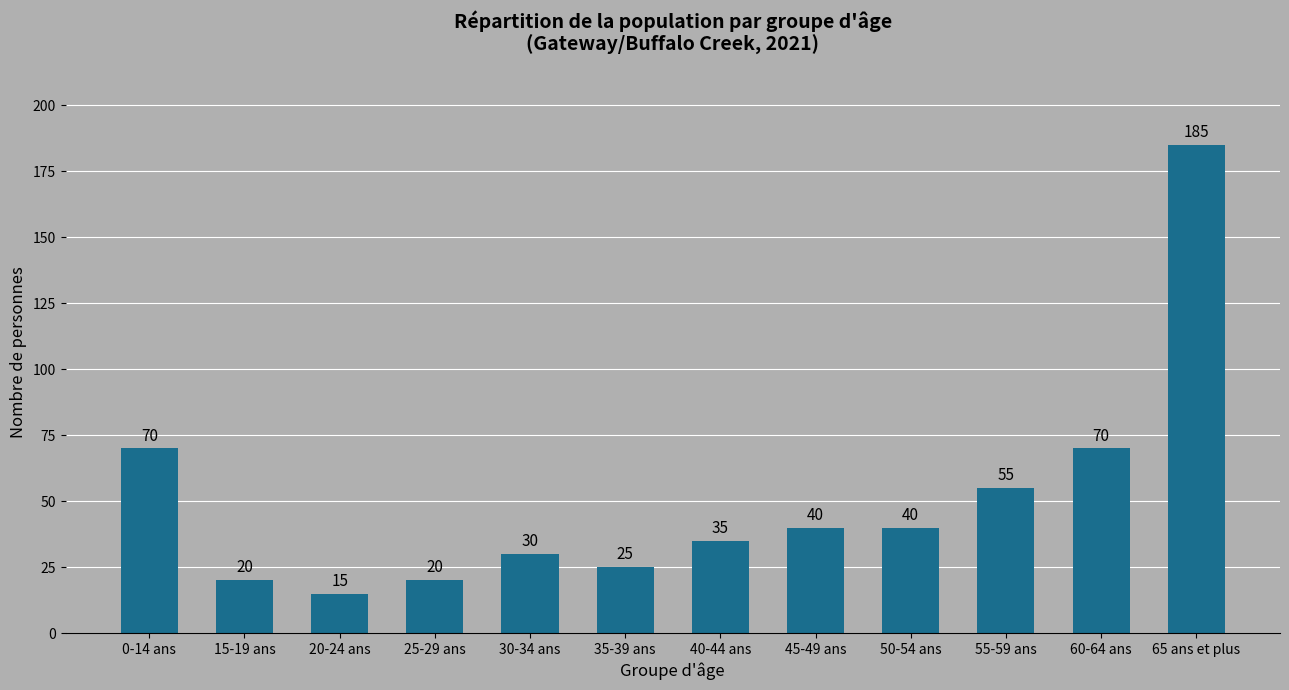

What is the label of the 12th bar from the right?

0-14 ans